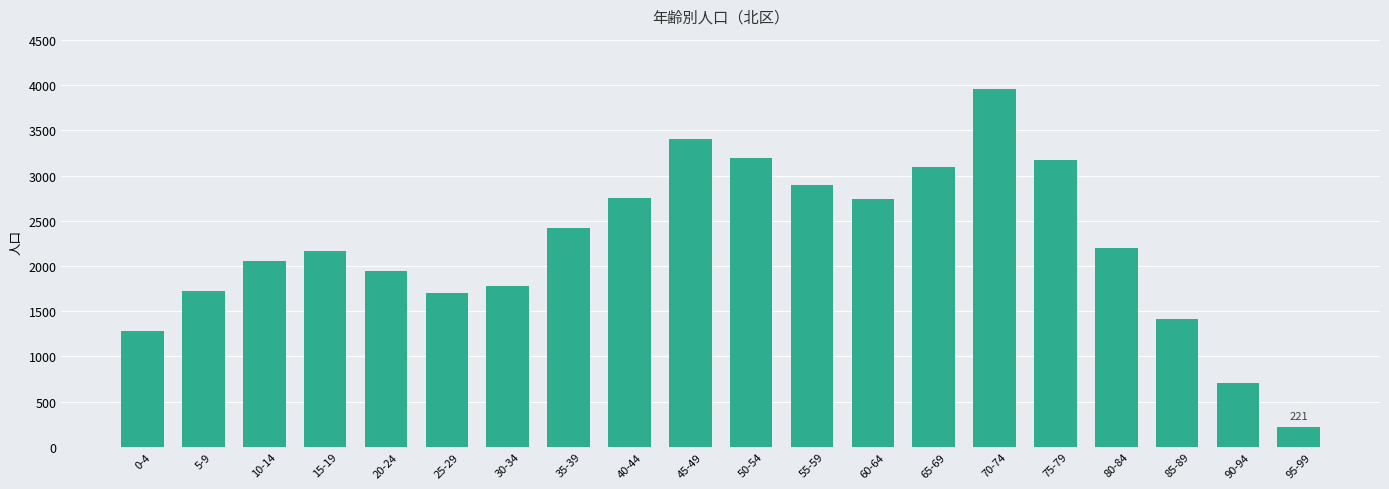

What is the change in value from 75-79 to 80-84?

-974